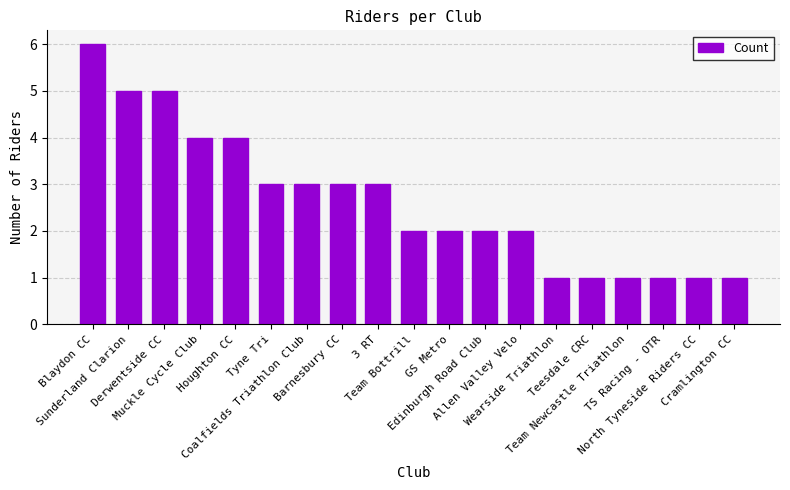

Reading right to left, list all the values displayed in this chart.

1	1	1	1	1	1	2	2	2	2	3	3	3	3	4	4	5	5	6